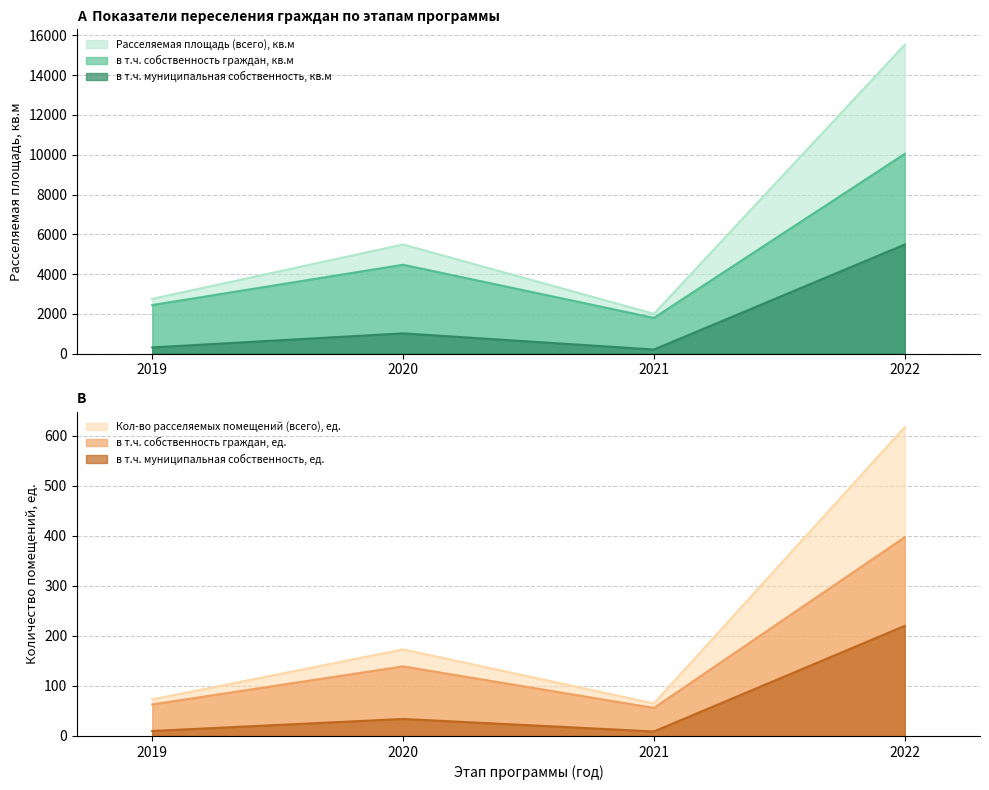

Reading left to right, what are all the values shown in this chart?

Расселяемая площадь (всего), кв.м: 2019=2755.5	2020=5488.8	2021=2002.9	2022=15530.7
в т.ч. собственность граждан, кв.м: 2019=2443.6	2020=4470.0	2021=1797.1	2022=10045.7
в т.ч. муниципальная собственность, кв.м: 2019=311.9	2020=1018.8	2021=205.8	2022=5485.0
Кол-во расселяемых помещений (всего), ед.: 2019=73.0	2020=173.0	2021=65.0	2022=617.0
в т.ч. собственность граждан, ед.: 2019=63.0	2020=139.0	2021=56.0	2022=397.0
в т.ч. муниципальная собственность, ед.: 2019=10.0	2020=34.0	2021=9.0	2022=220.0